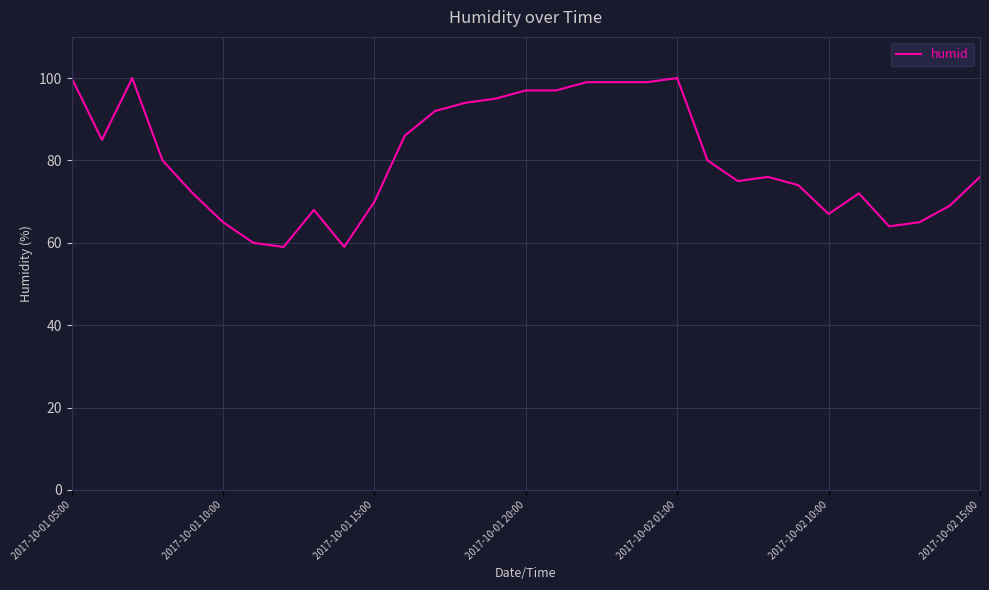

What is the minimum value shown in the chart?

59